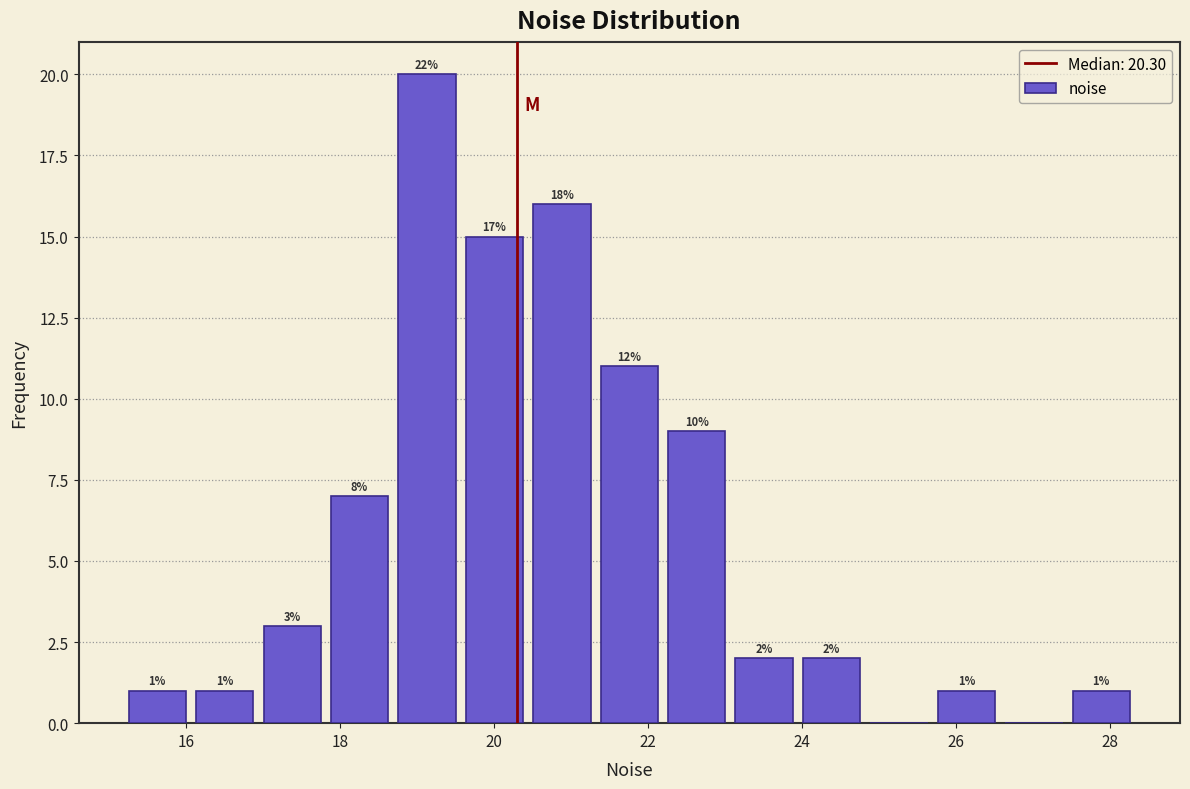

Which range on the x-axis has the tallest bar?

18.6 to 19.6